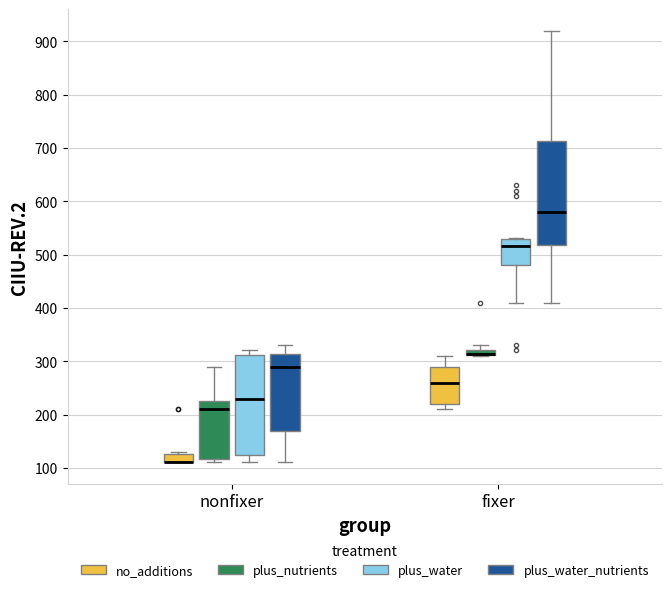

Where is the upper edge of the box for nonfixer (plus_nutrients) on the y-axis? The values are not printed on the chart, so give them approximately, as read against the axis.

230